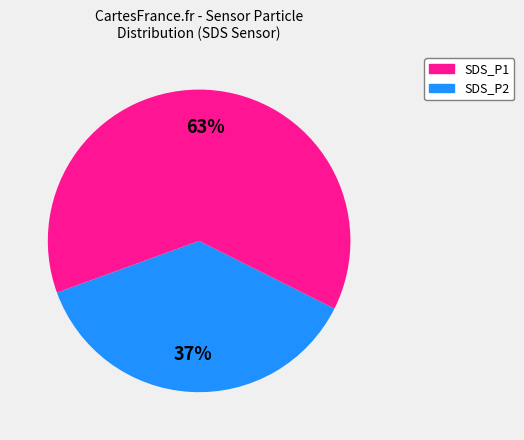

To the nearest percent, what is the difference between the largest and smallest slice percentages?

26%